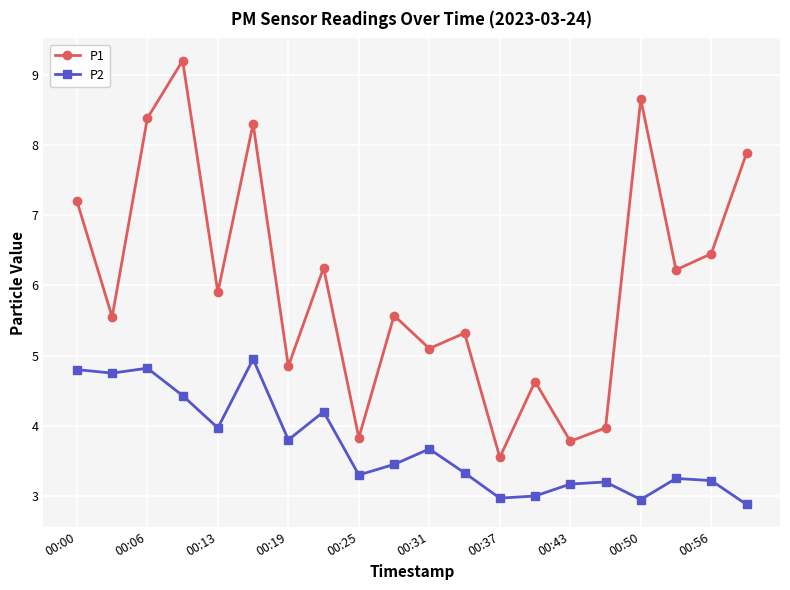

In P1, how many points are higher than both neighbors (excluding endpoints)?

7